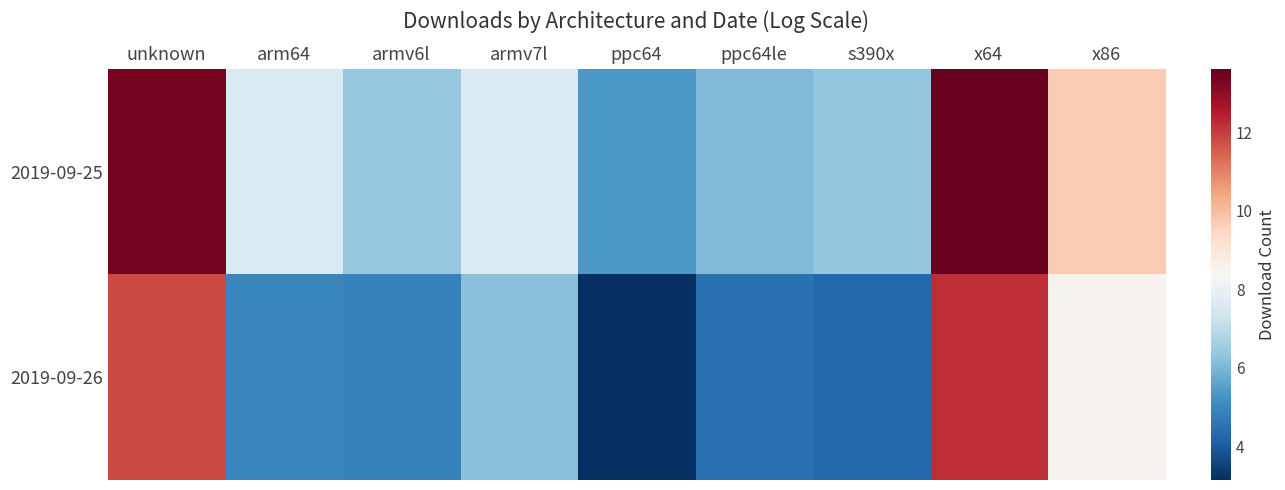

Count the number of data series in this chart.

2